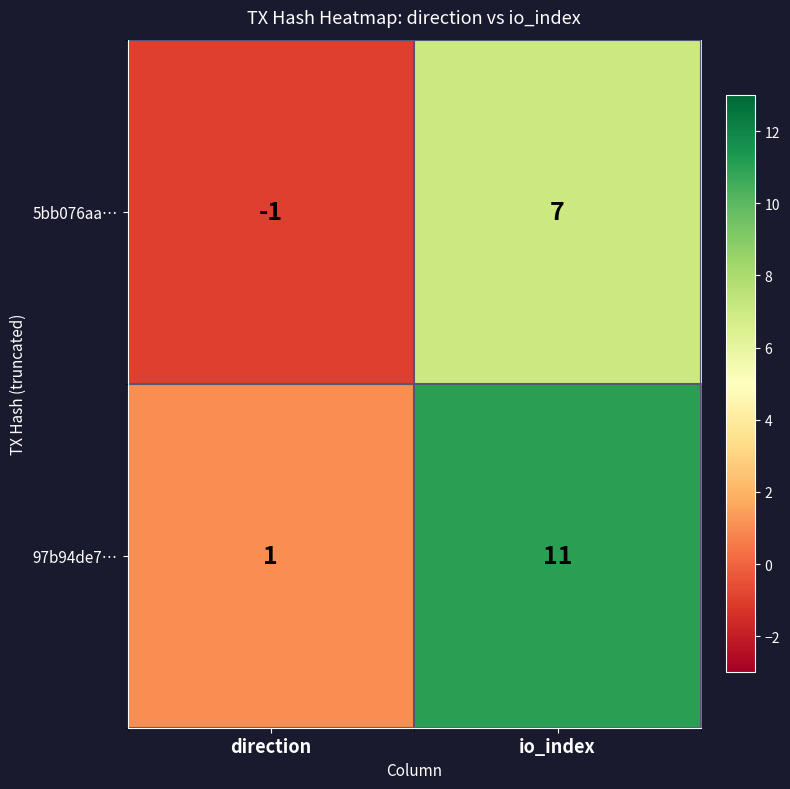

At which label is 5bb076aa… closest to 3?

direction